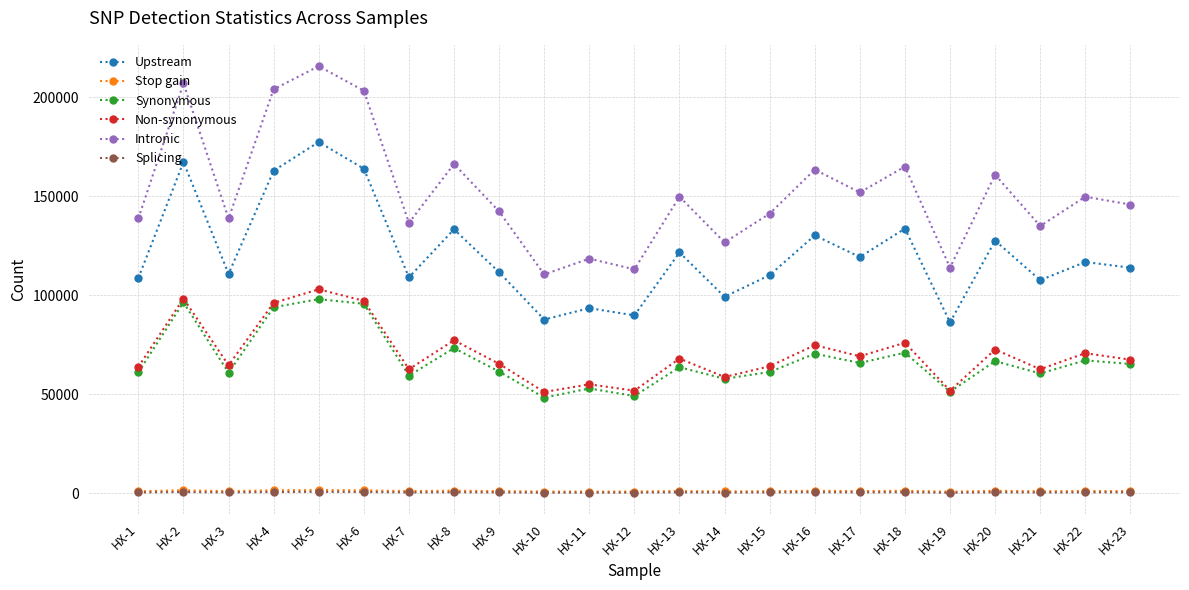

The value of Intronic at HX-22 is 149721. True or false?

True